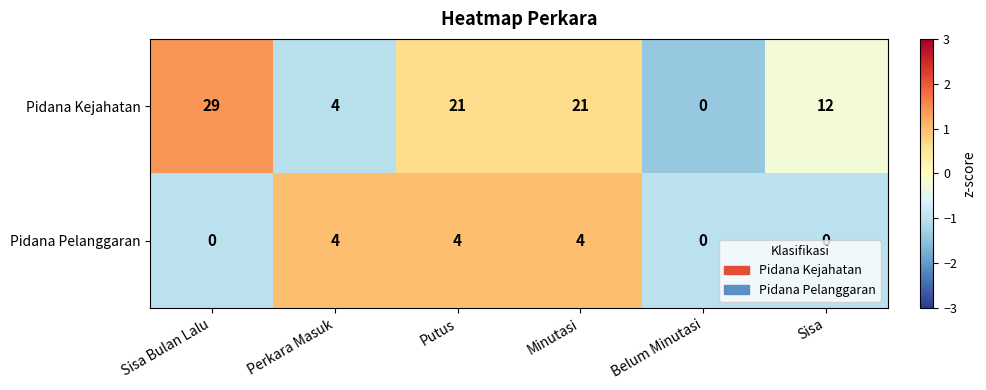

Count the number of categories in the chart.

6